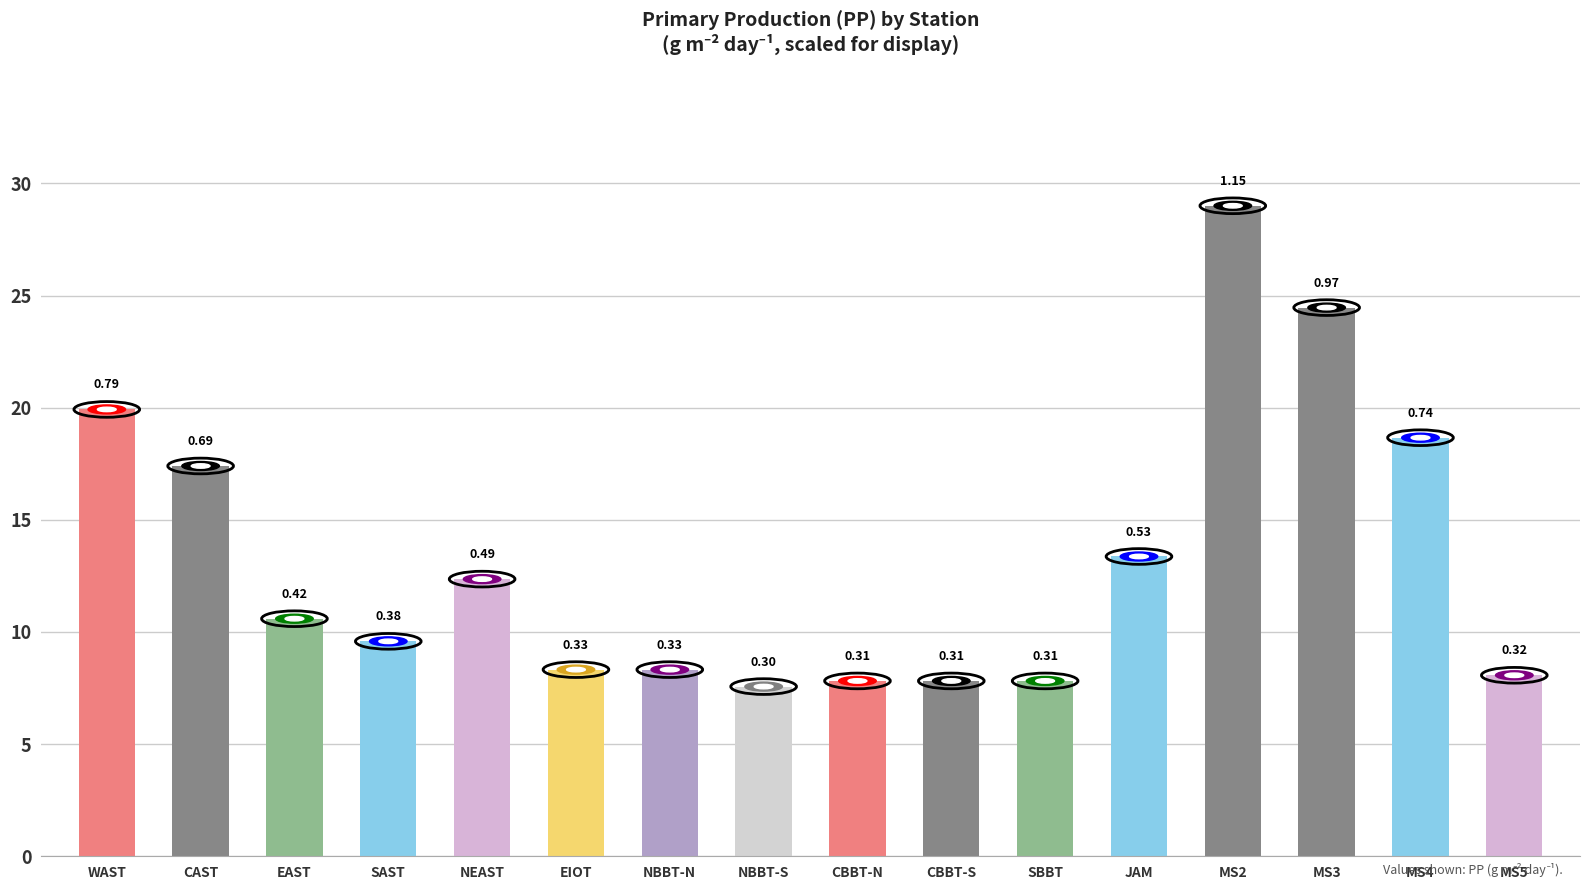

What is the difference between the values at NBBT-N and MS5?

0.3